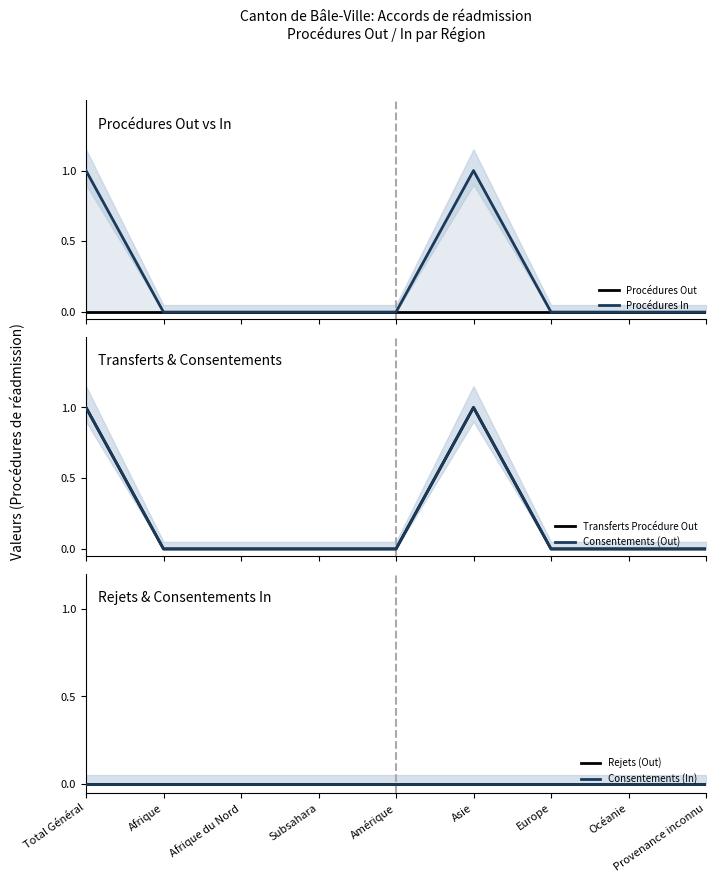

Is the value of Consentements (In) at Provenance inconnu greater than the value of Procédures In at Europe?

No